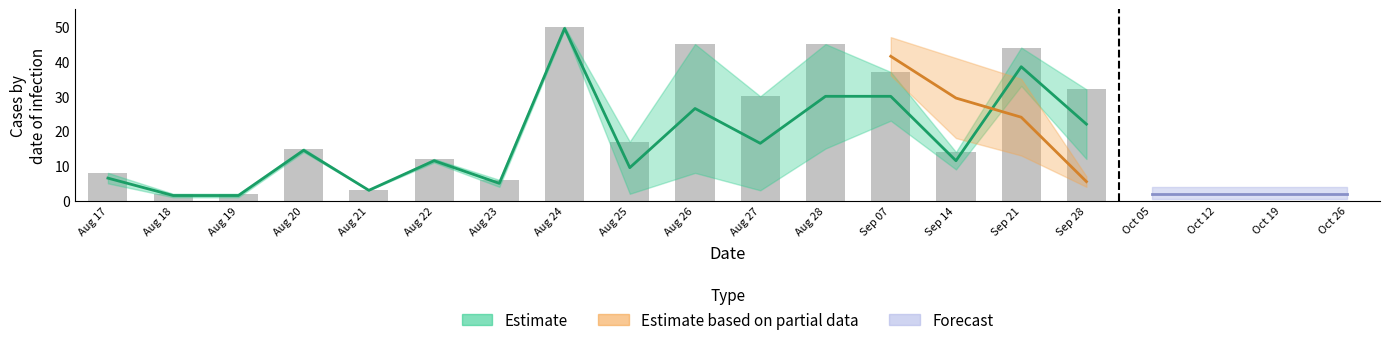

Does the chart contain any negative values?

No